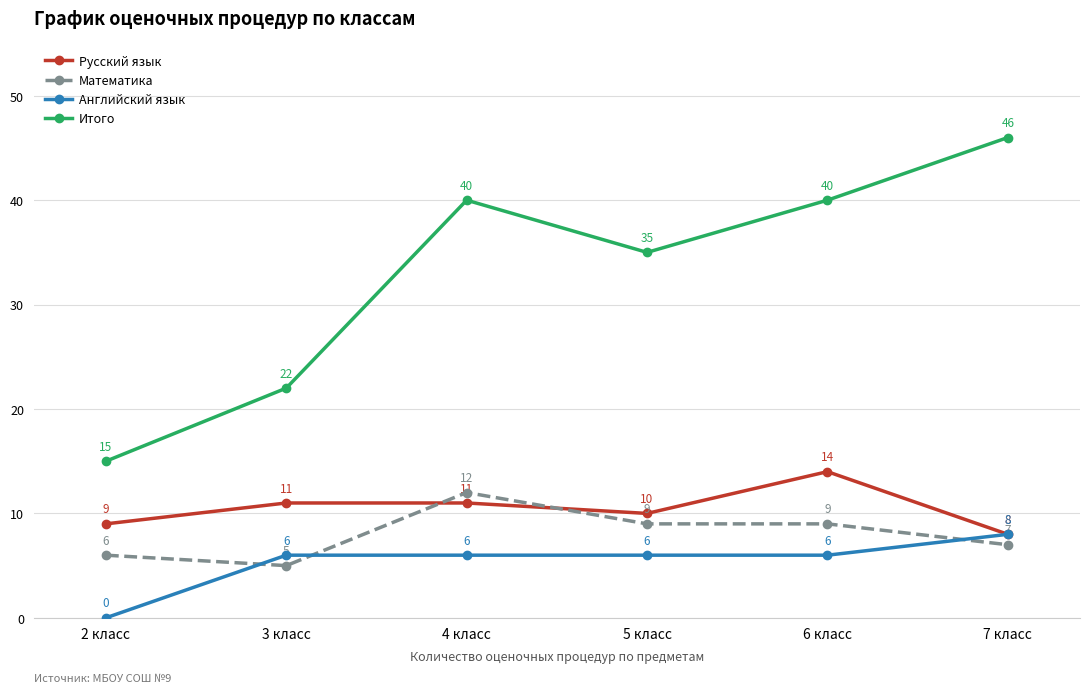

What is the label of the 4th point from the right?

4 класс